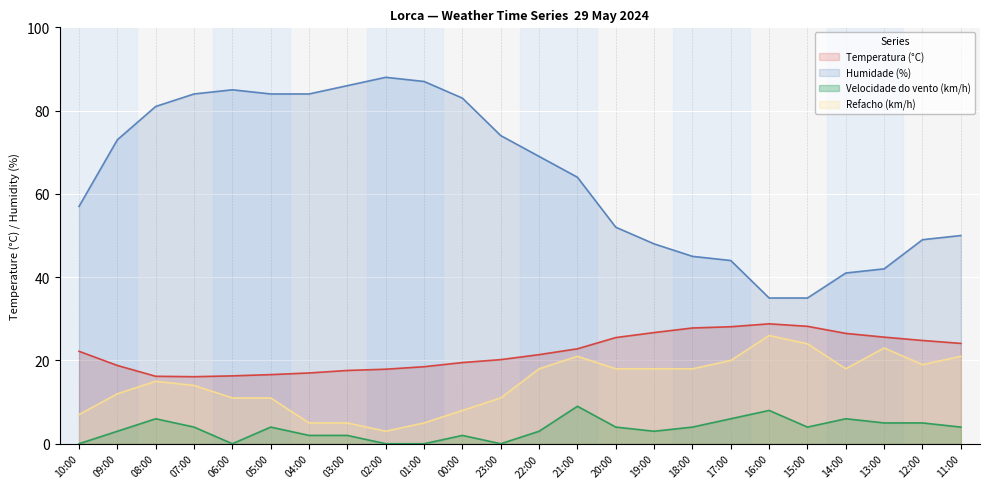

What is the maximum value for Temperatura (°C)?

28.8